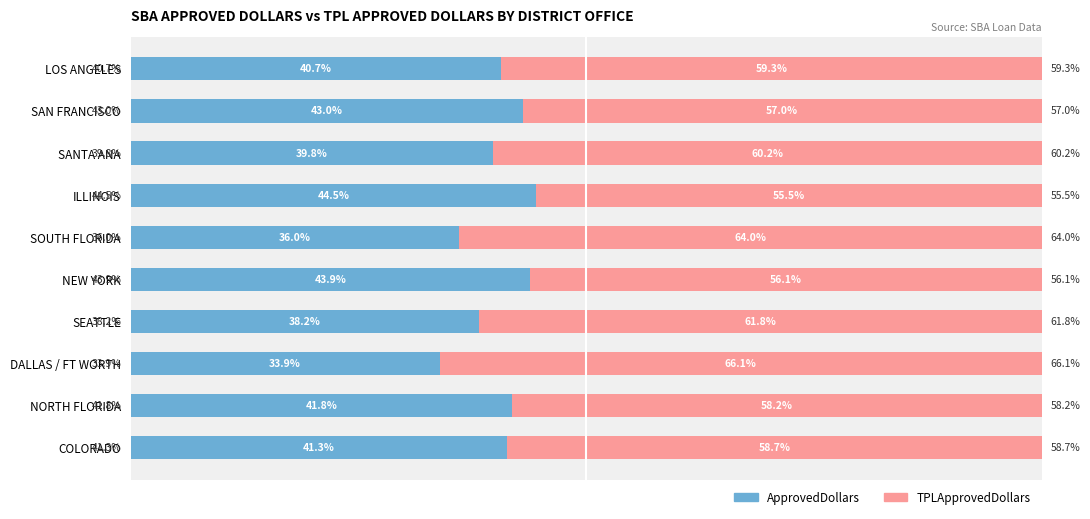

At which label does ApprovedDollars reach its peak?

ILLINOIS